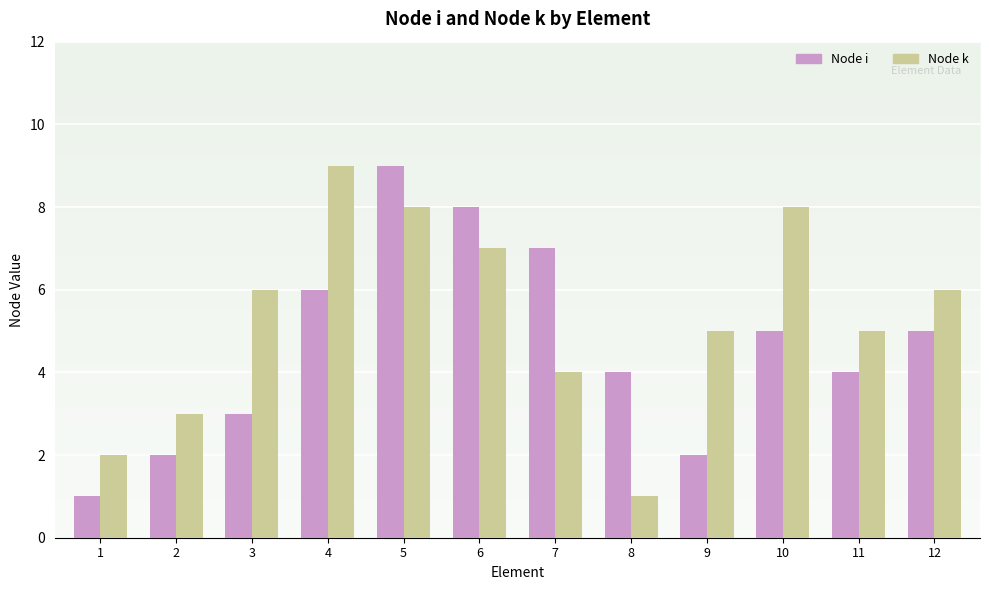

Count the Node i values in the range 3 to 7.

7